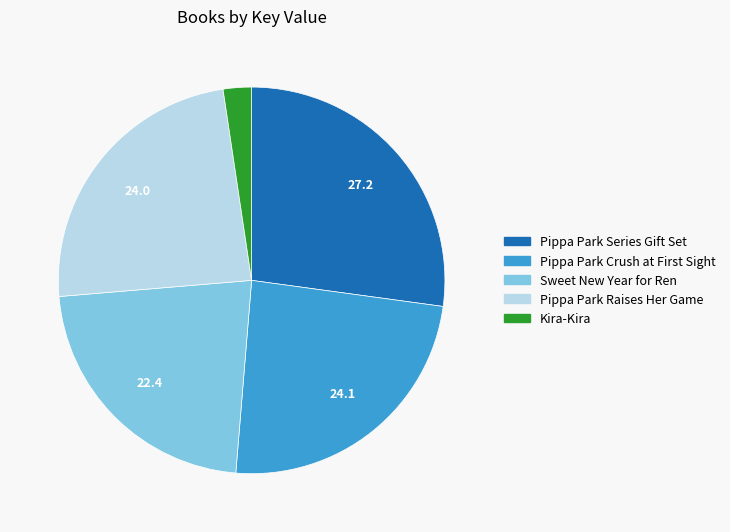

Do Pippa Park Series Gift Set and Kira-Kira together represent more than half of the pie?

No